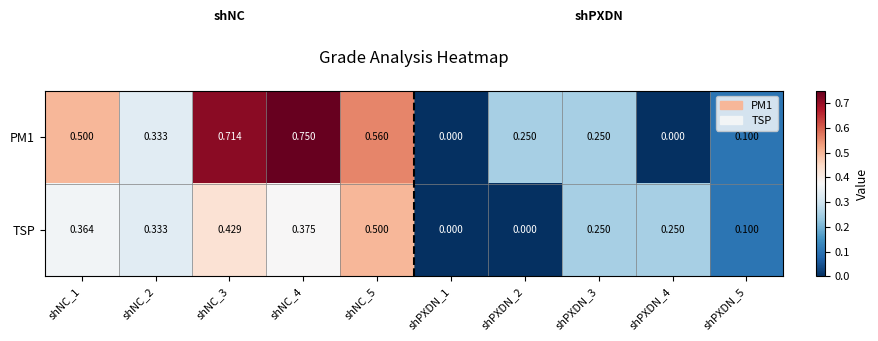

Which series changed the most between shPXDN_1 and shPXDN_4?

TSP